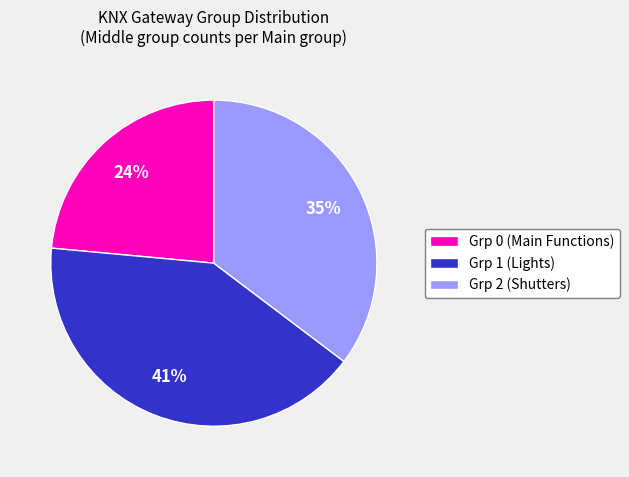

Do Grp 1 (Lights) and Grp 2 (Shutters) together represent more than half of the pie?

Yes